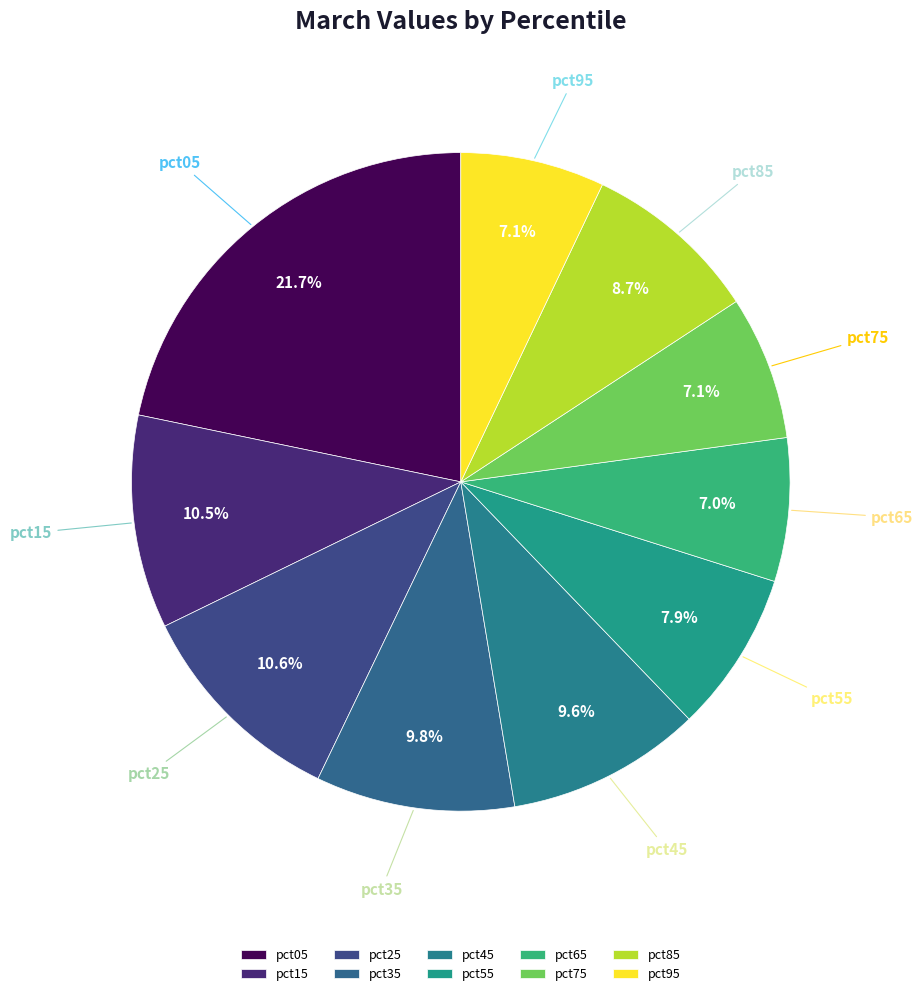

To the nearest percent, what is the average slice percentage?

10%